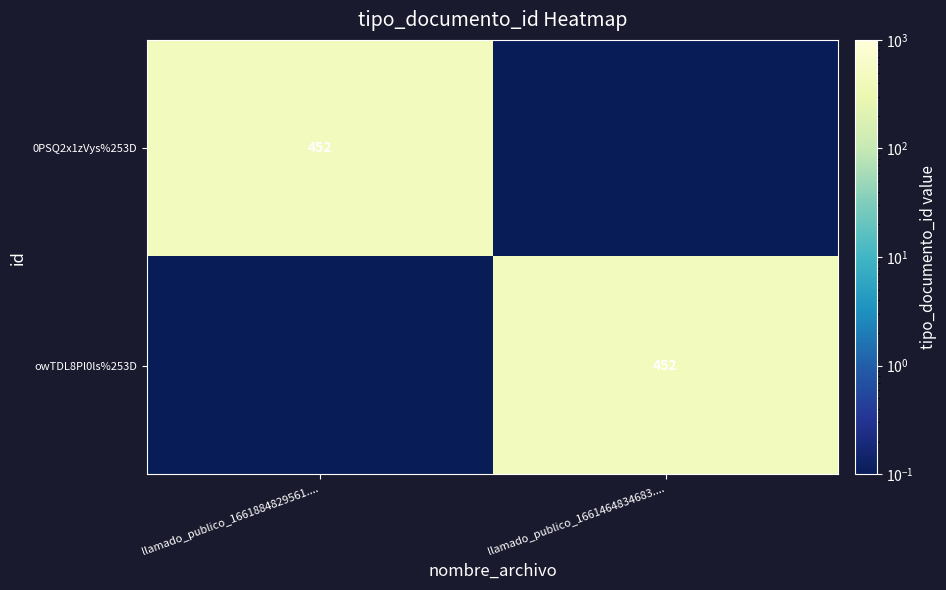

The value of 0PSQ2x1zVys%253D at llamado_publico_1661884829561.... is 452.0. True or false?

True